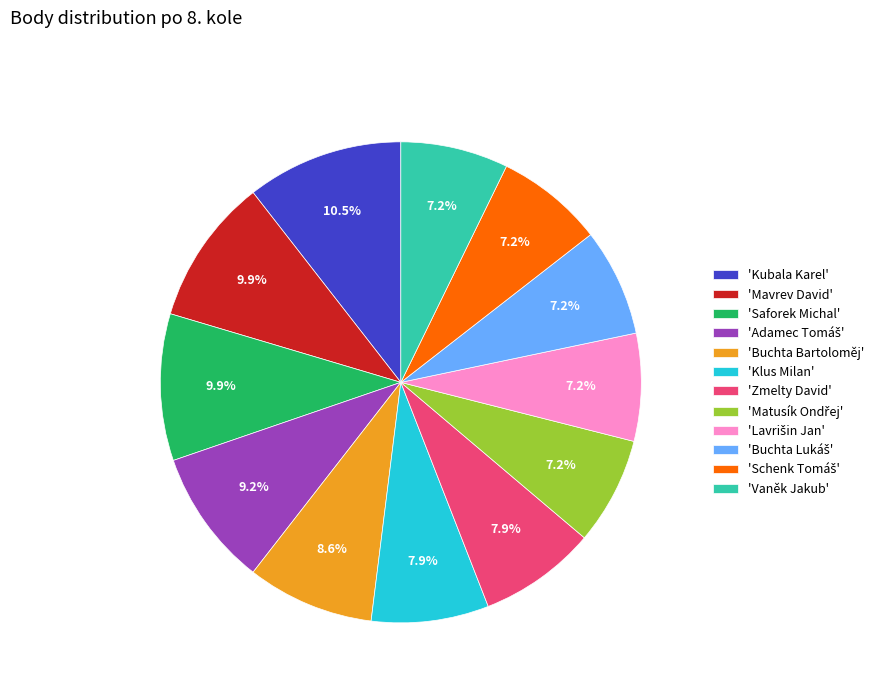

What portion of the pie excludes 'Mavrev David'?

90.1%